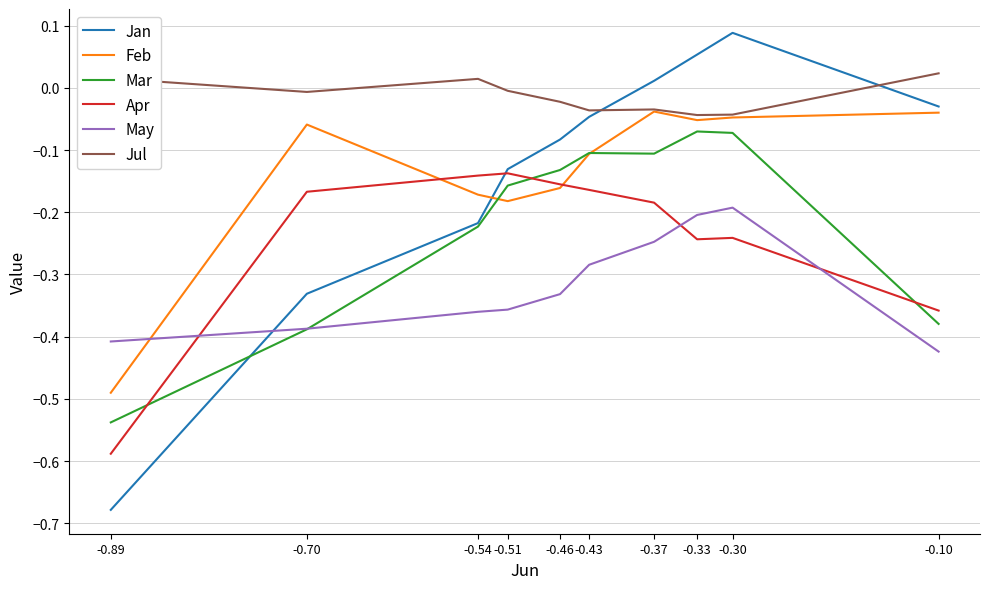

After their last crossing, which series has the higher values: Feb or May?

Feb